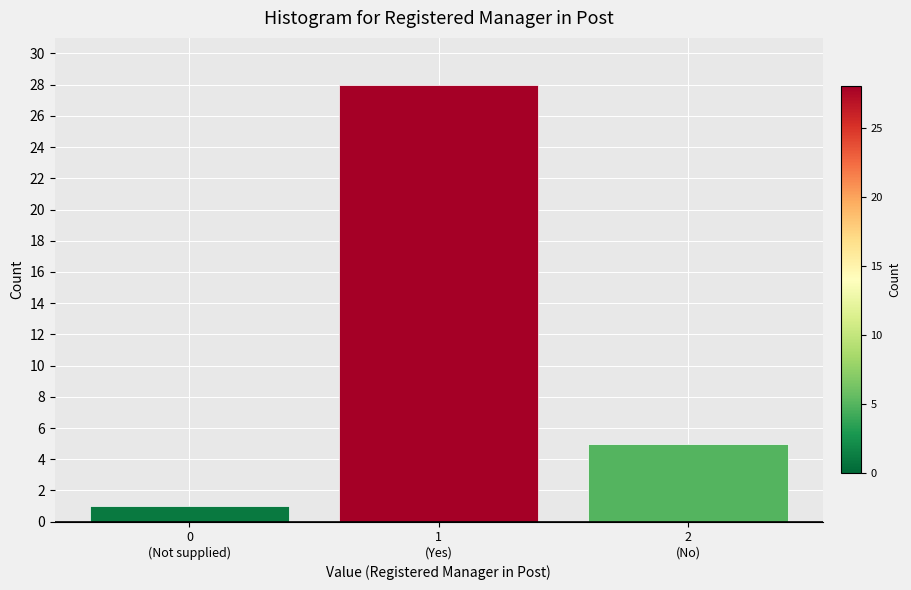

Reading right to left, list all the values displayed in this chart.

5	28	1